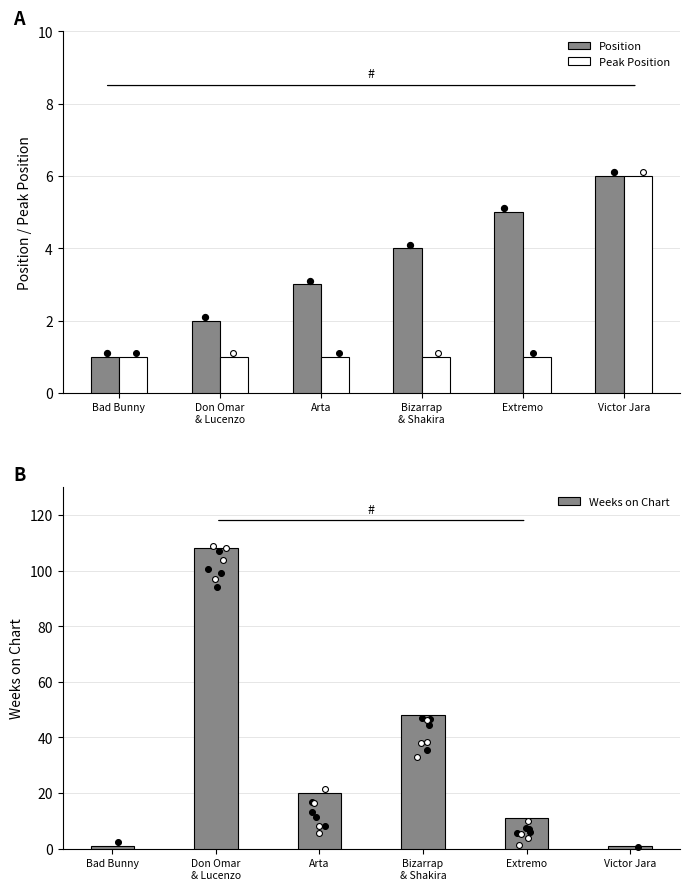

What is the total value across all series at Extremo?

17